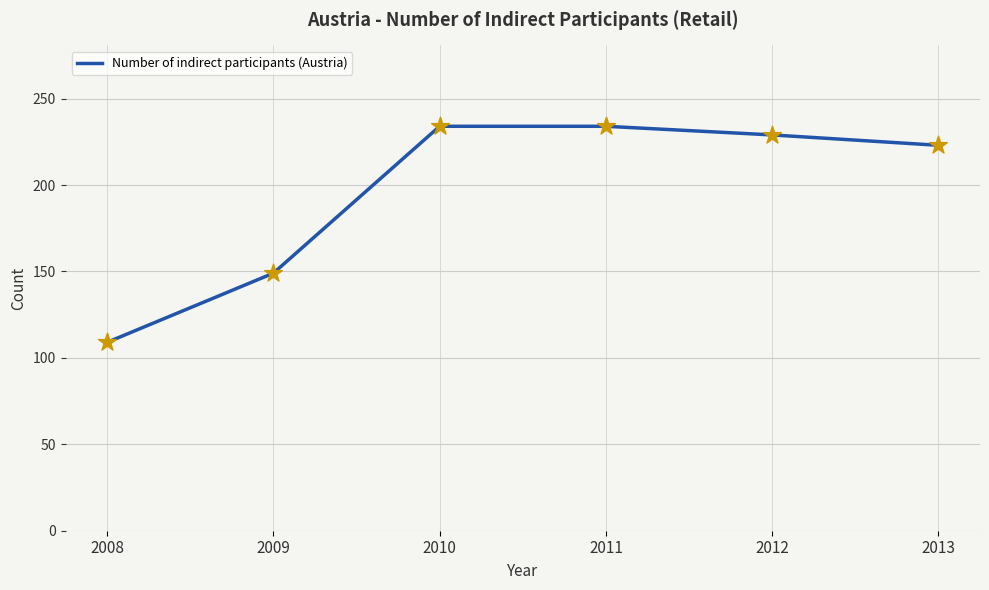

Approximately how many times larger is the value at 2013 compared to 2011?

1.0